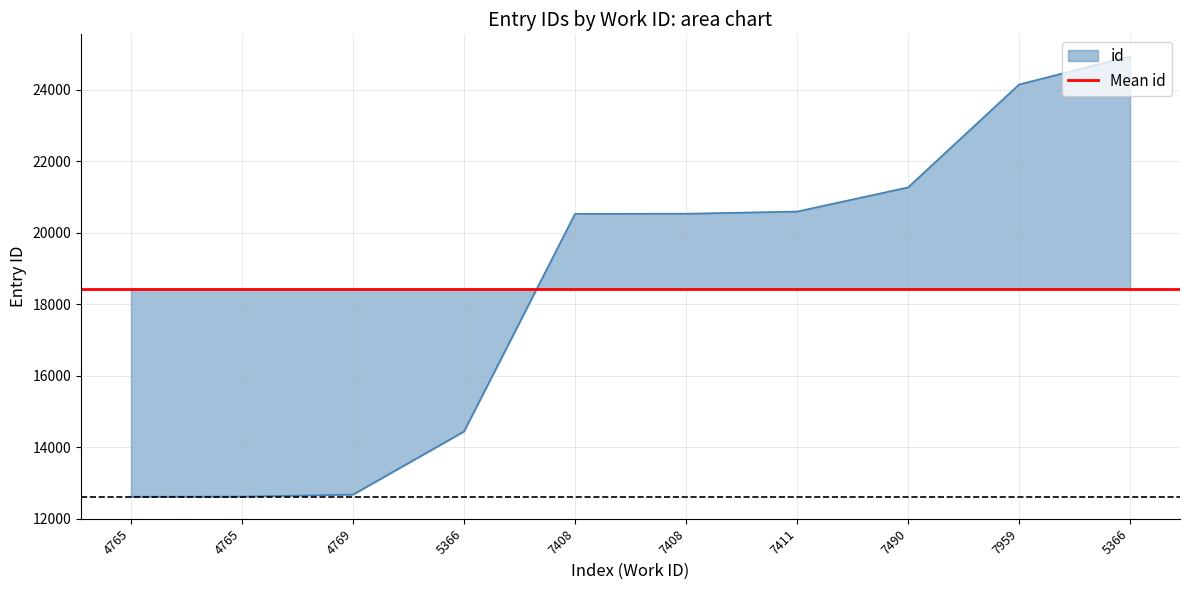

How many data points are less than 20527?

5